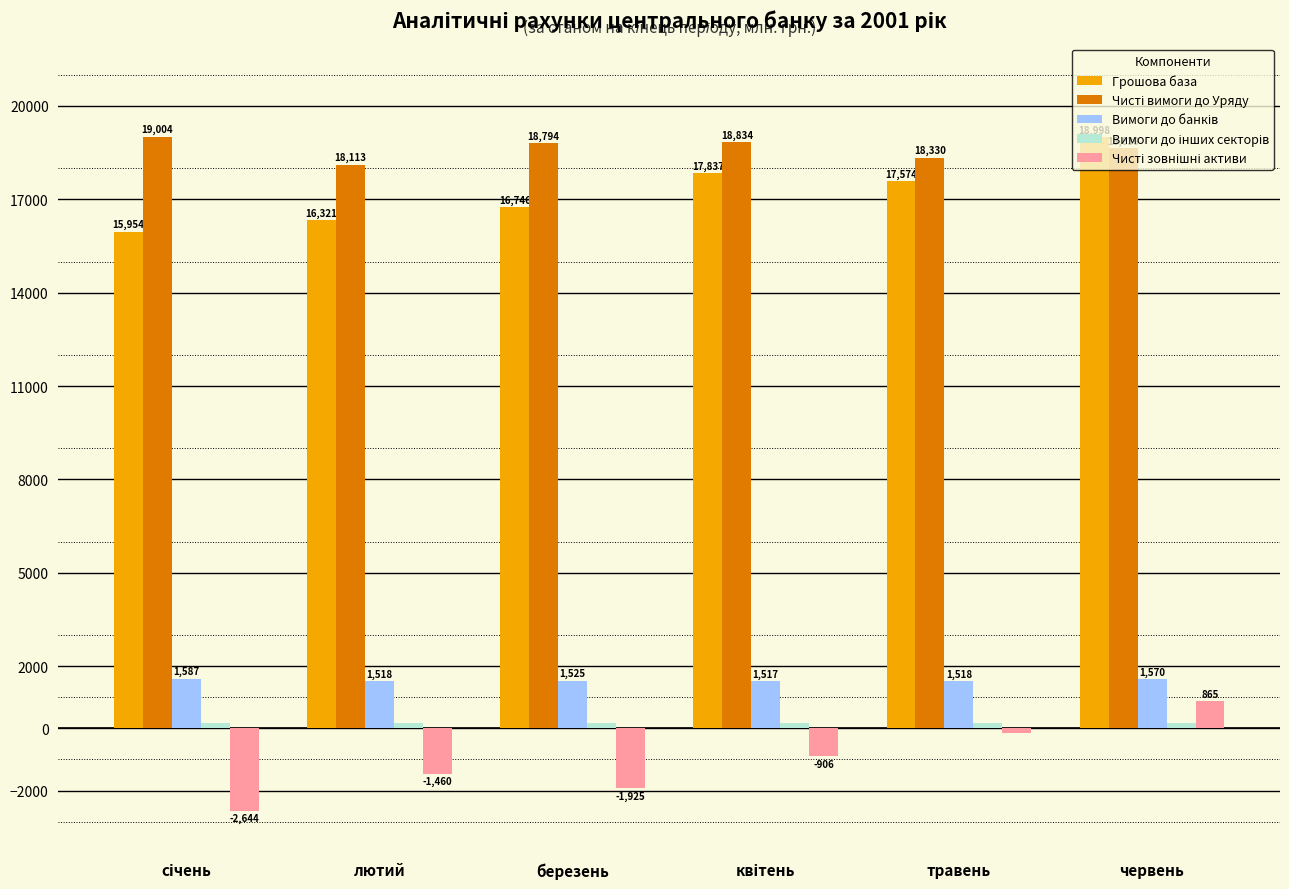

At which category is the sum across all series the highest?

червень